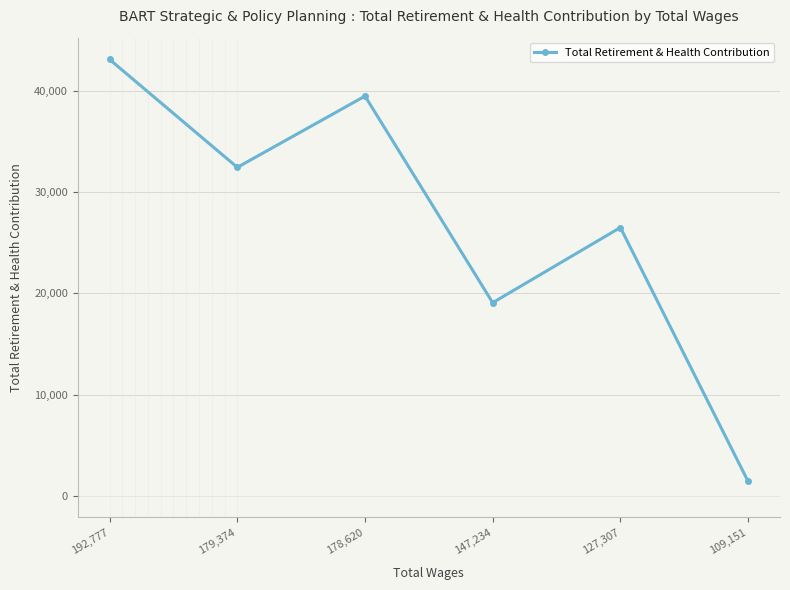

Where does the data first go above 32479?

192,777